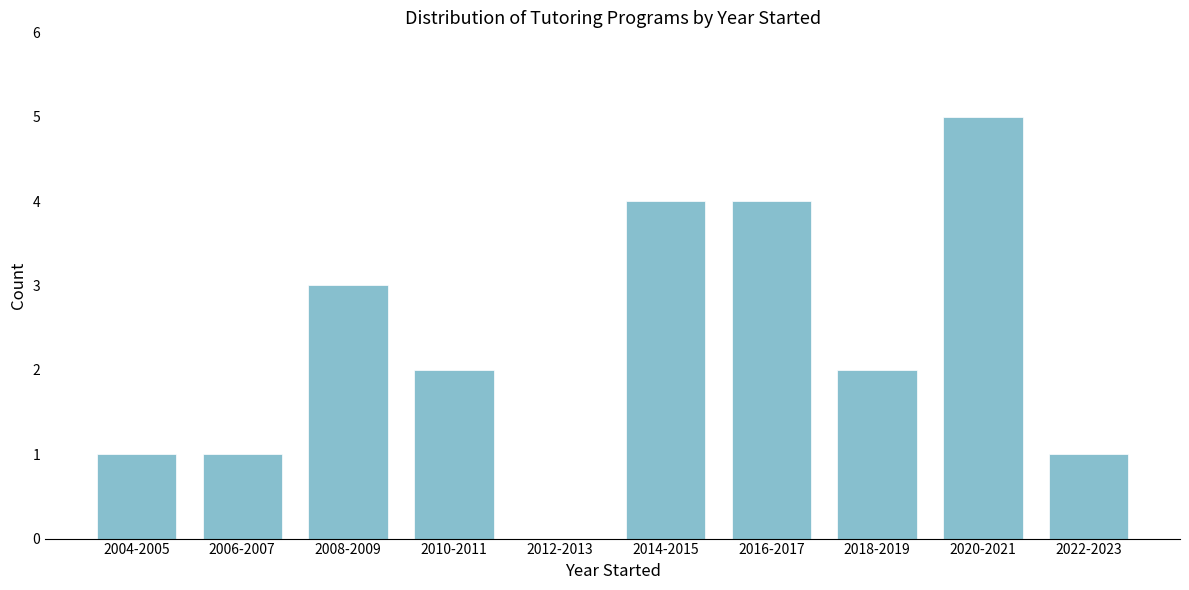

Reading left to right, what are all the values shown in this chart?

2004-2005=1	2006-2007=1	2008-2009=3	2010-2011=2	2012-2013=0	2014-2015=4	2016-2017=4	2018-2019=2	2020-2021=5	2022-2023=1